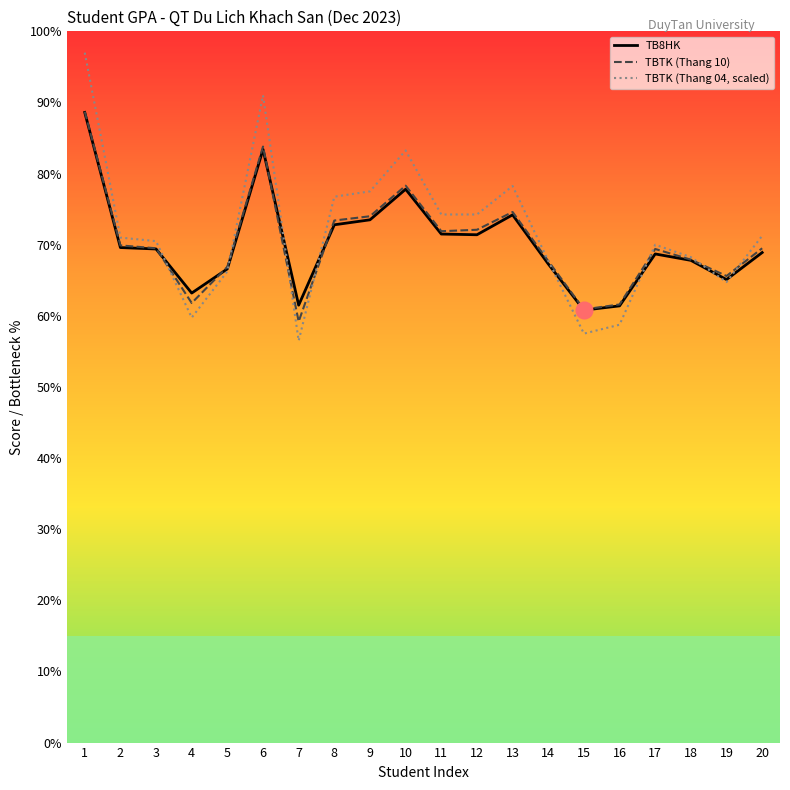

Reading left to right, transcribe all the data shown in this chart.

TB8HK: 8.9	7.0	6.9	6.3	6.7	8.3	6.2	7.3	7.3	7.8	7.2	7.1	7.4	6.7	6.1	6.1	6.9	6.8	6.5	6.9
TBTK (Thang 10): 8.9	7.0	7.0	6.2	6.7	8.4	5.9	7.3	7.4	7.8	7.2	7.2	7.5	6.8	6.1	6.2	6.9	6.8	6.6	7.0
TBTK (Thang 04, scaled): 9.7	7.1	7.0	6.0	6.6	9.1	5.6	7.7	7.8	8.3	7.4	7.4	7.8	6.8	5.8	5.9	7.0	6.8	6.5	7.1